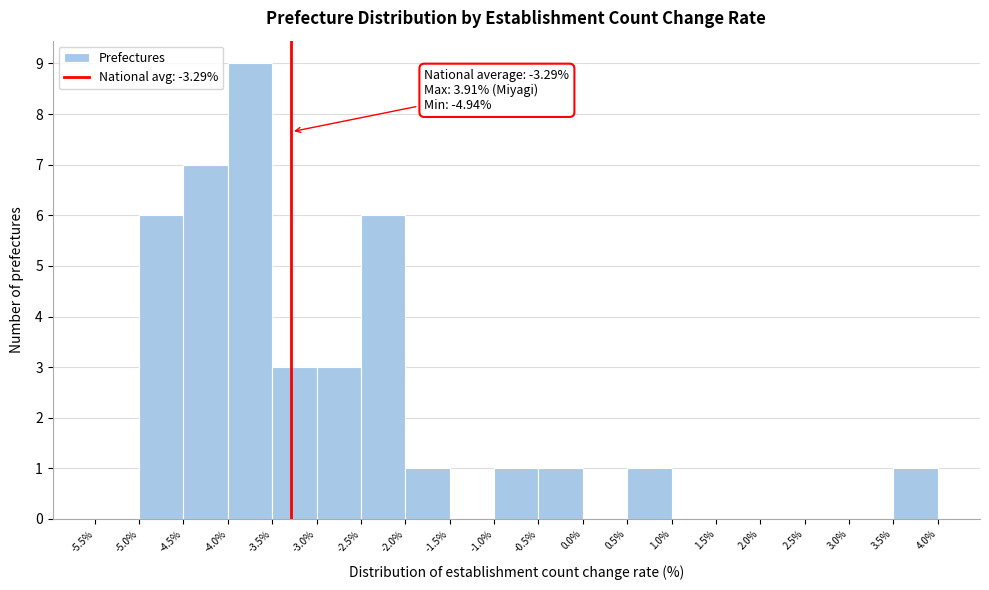

Which range on the x-axis has the tallest bar?

-4.0% to -3.5%